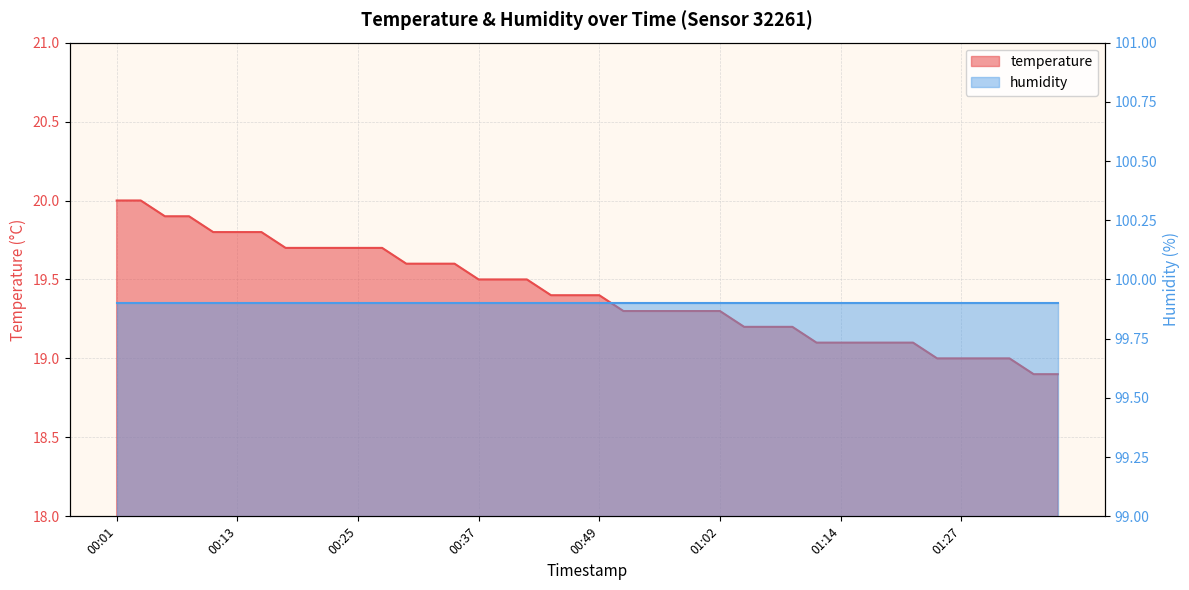

At which category does the chart reach its peak across all series?

00:01